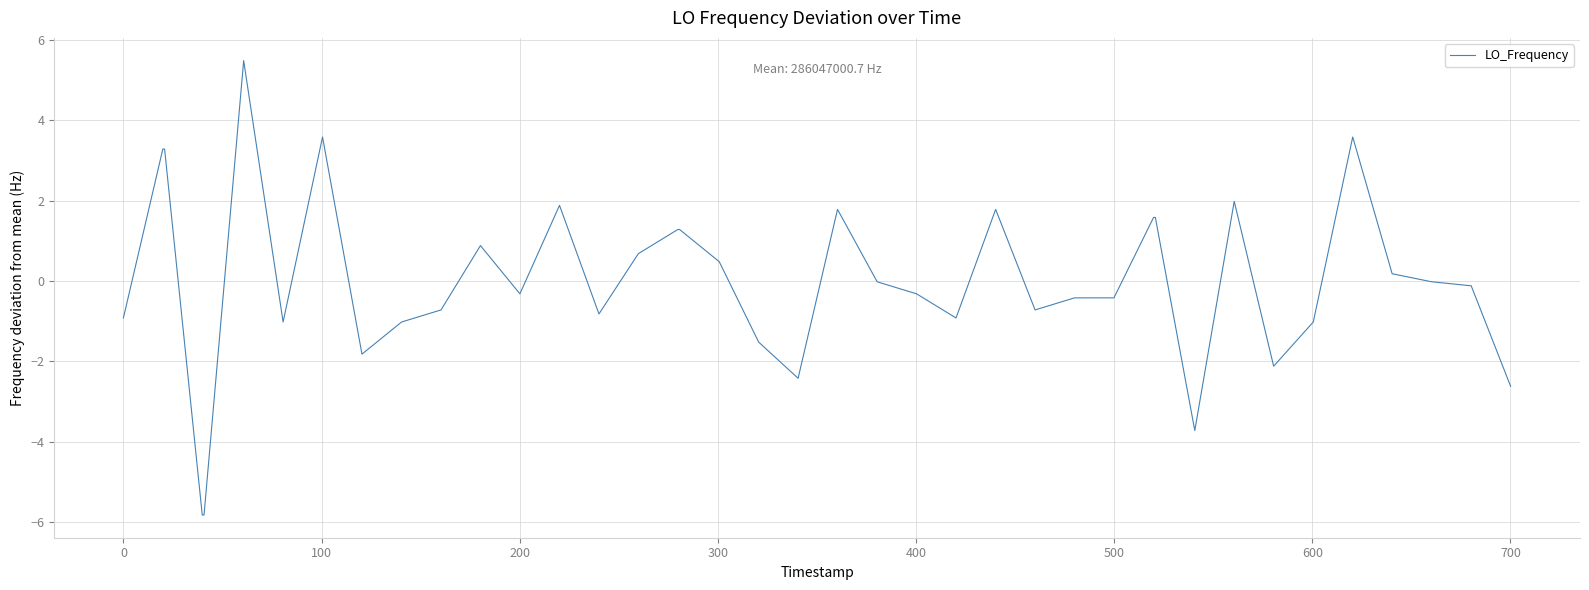

What is the difference between the maximum and minimum values?

11.3